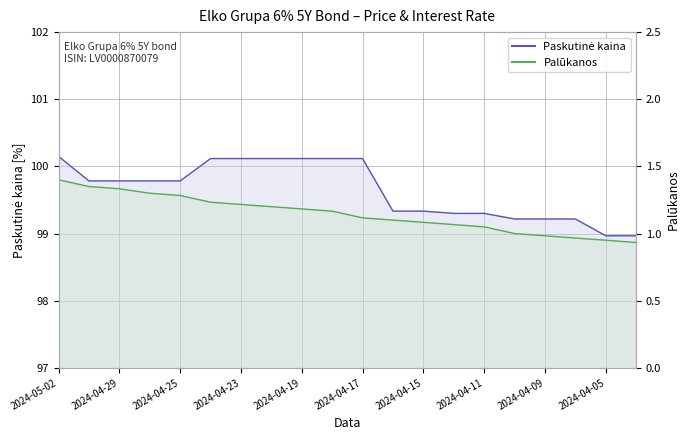

What is the average value of the Palūkanos (line) series?

1.1